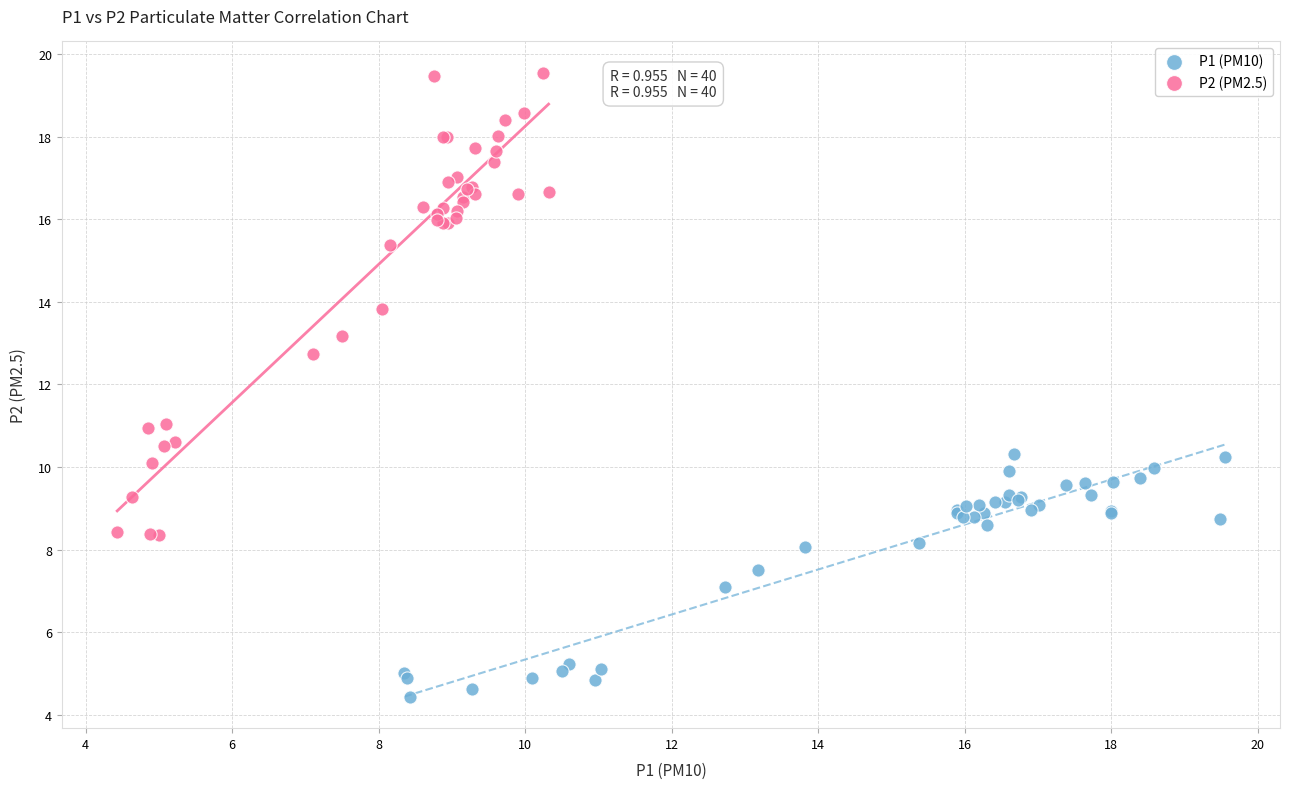

Which series reaches the minimum Y coordinate?

P1 (PM10)